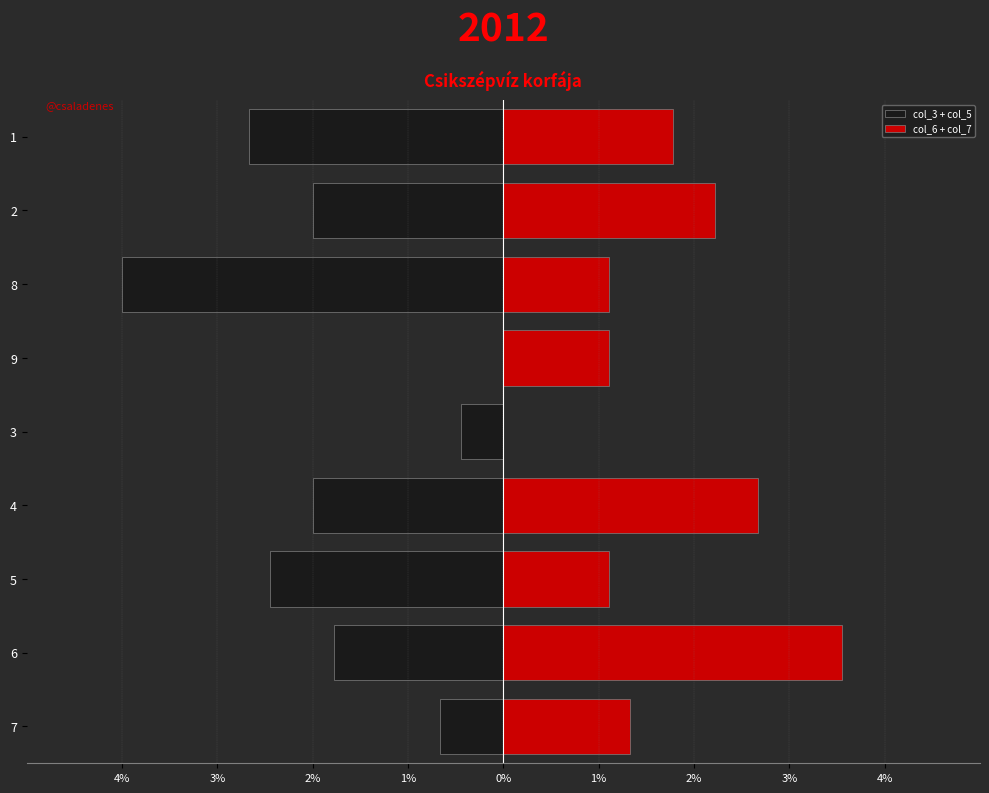

Reading left to right, what are all the values shown in this chart?

col_3 + col_5: -0.7	-1.8	-2.4	-2.0	-0.4	0.0	-4.0	-2.0	-2.7
col_6 + col_7: 1.3	3.6	1.1	2.7	0.0	1.1	1.1	2.2	1.8